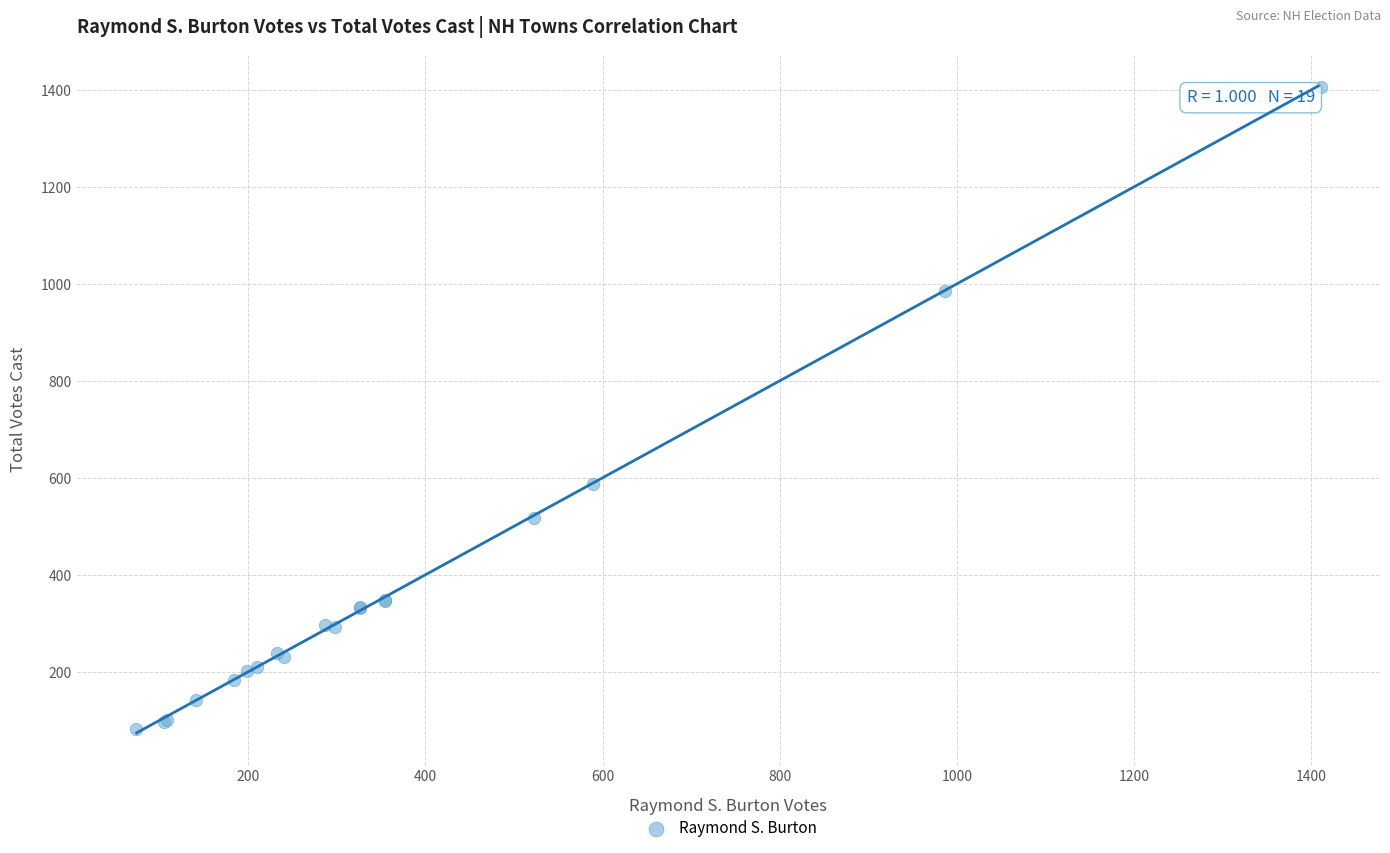

What Y value in the scatter plot is closest to 743?

588.0